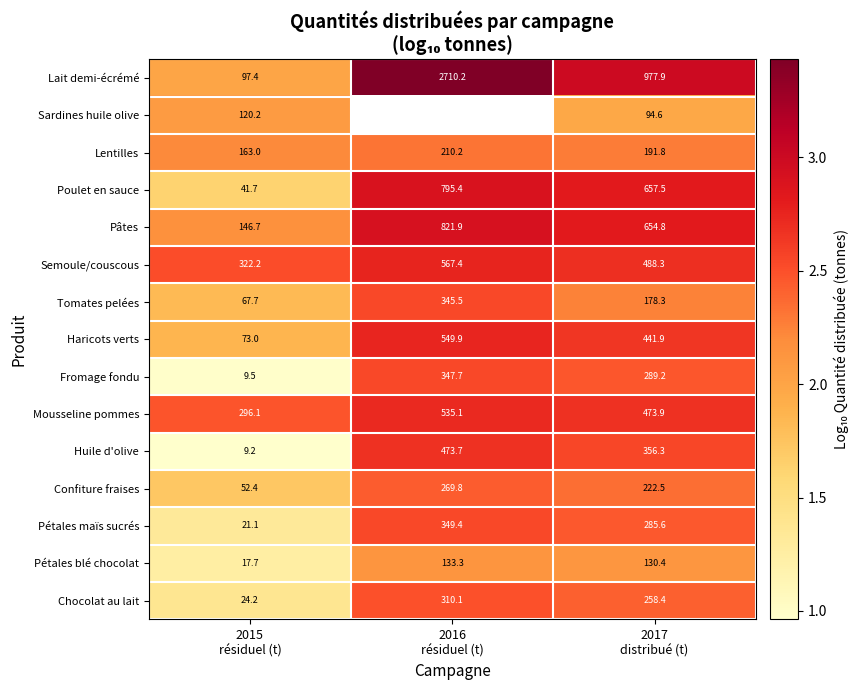

True or false: Pétales maïs sucrés has a value of 4.0 at 2017 distribué (t).

False